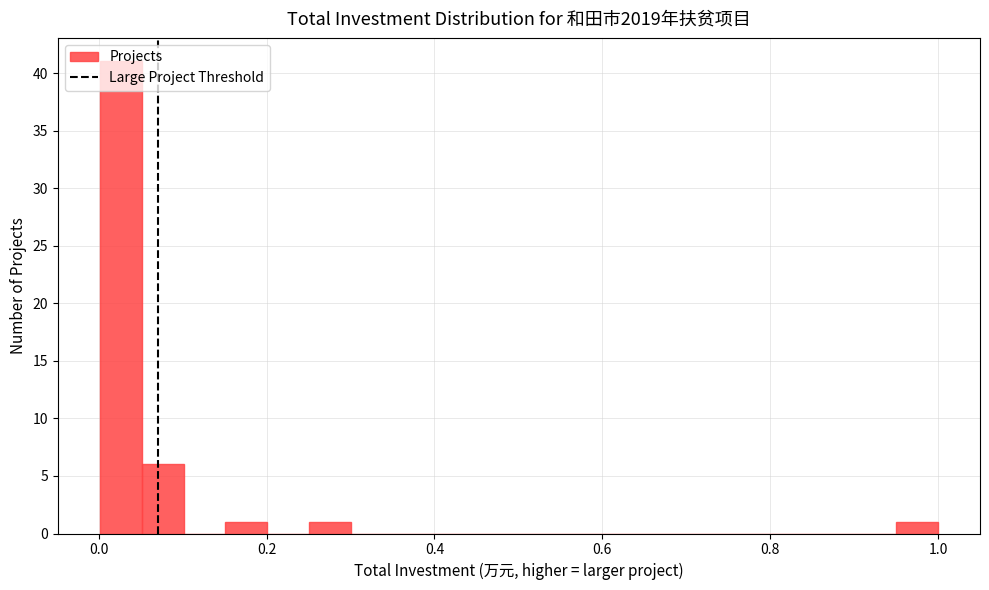

Around what value on the x-axis is the tallest bar? Give the approximate position of its centre, as read against the axis.

0.02